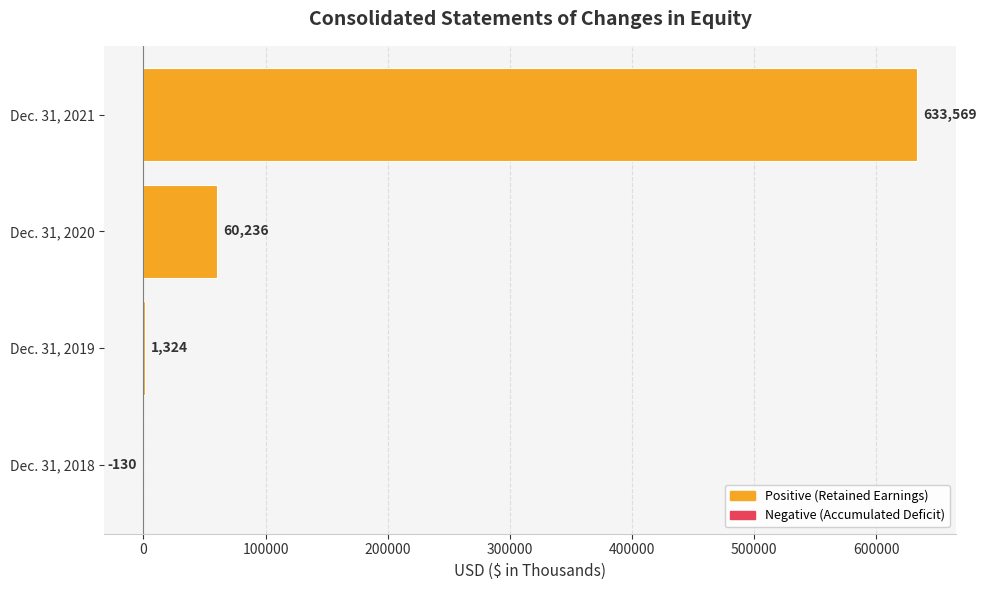

The chart shows a value of 1324 at Dec. 31, 2019. True or false?

True